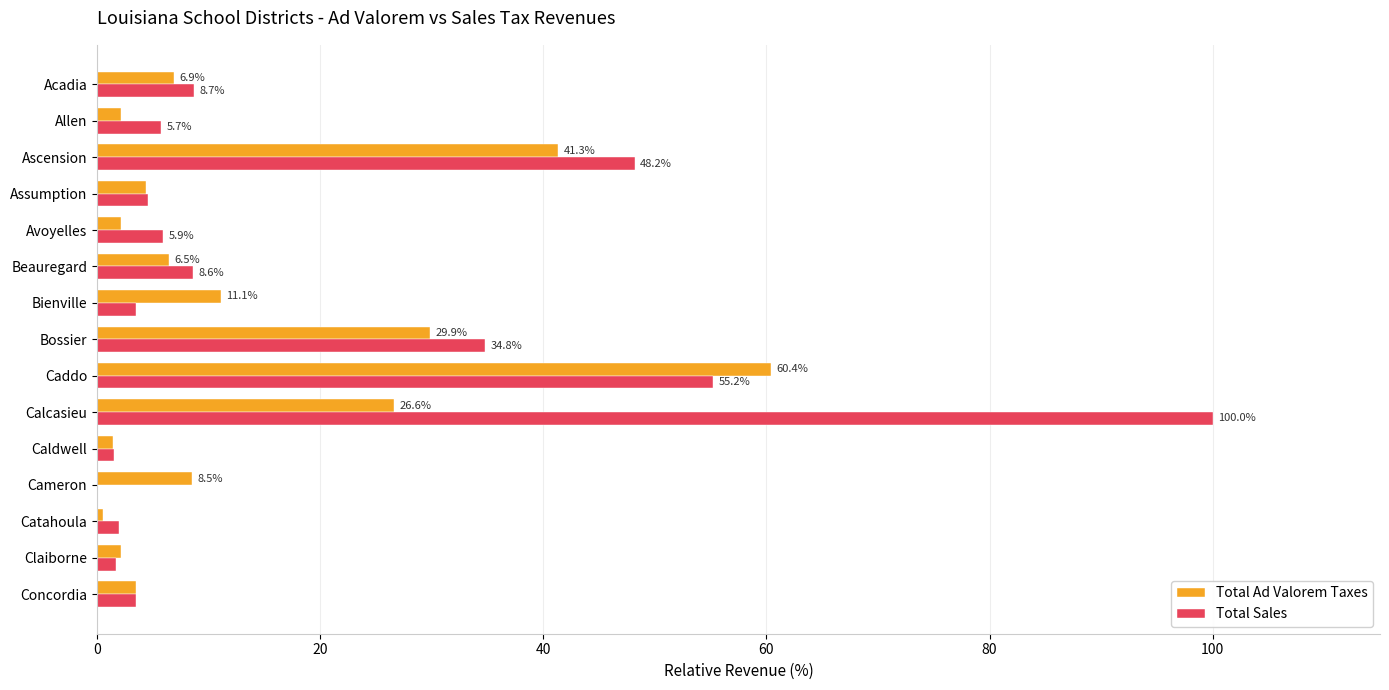

Where is Total Sales nearest to the value 50?

Ascension